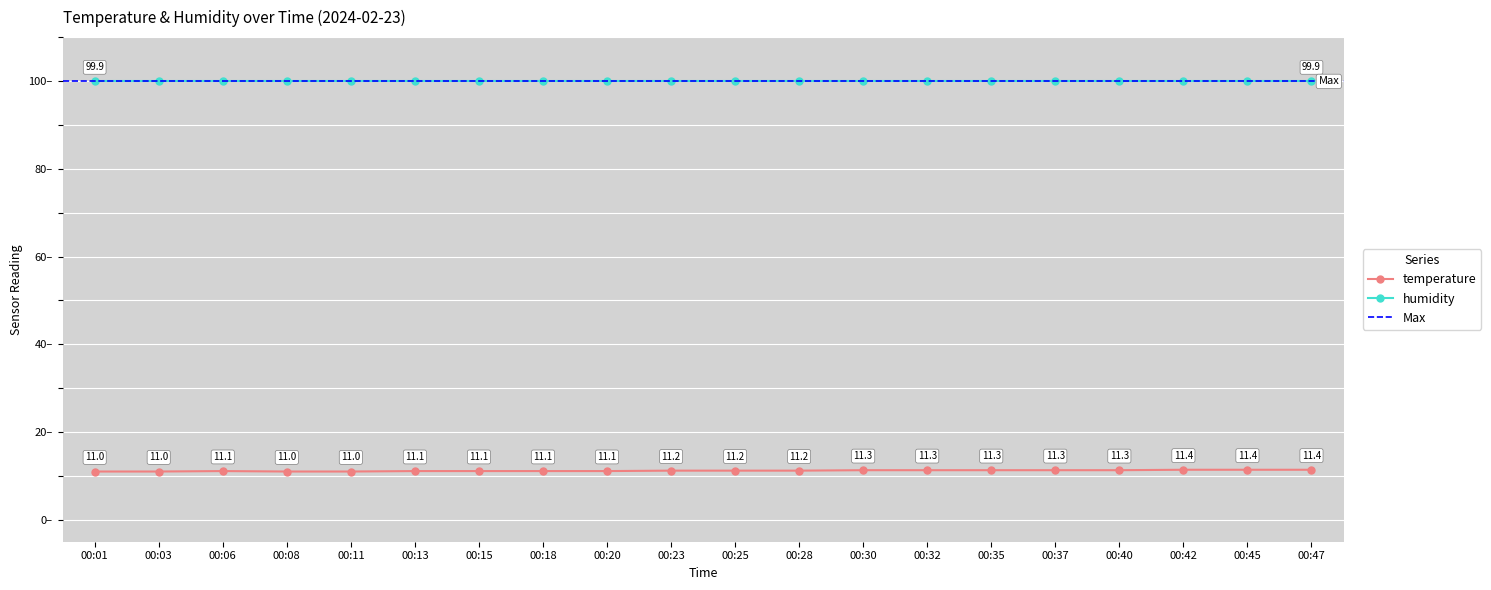

What is the ratio of the value at 00:03 to the value at 00:35?

1.0